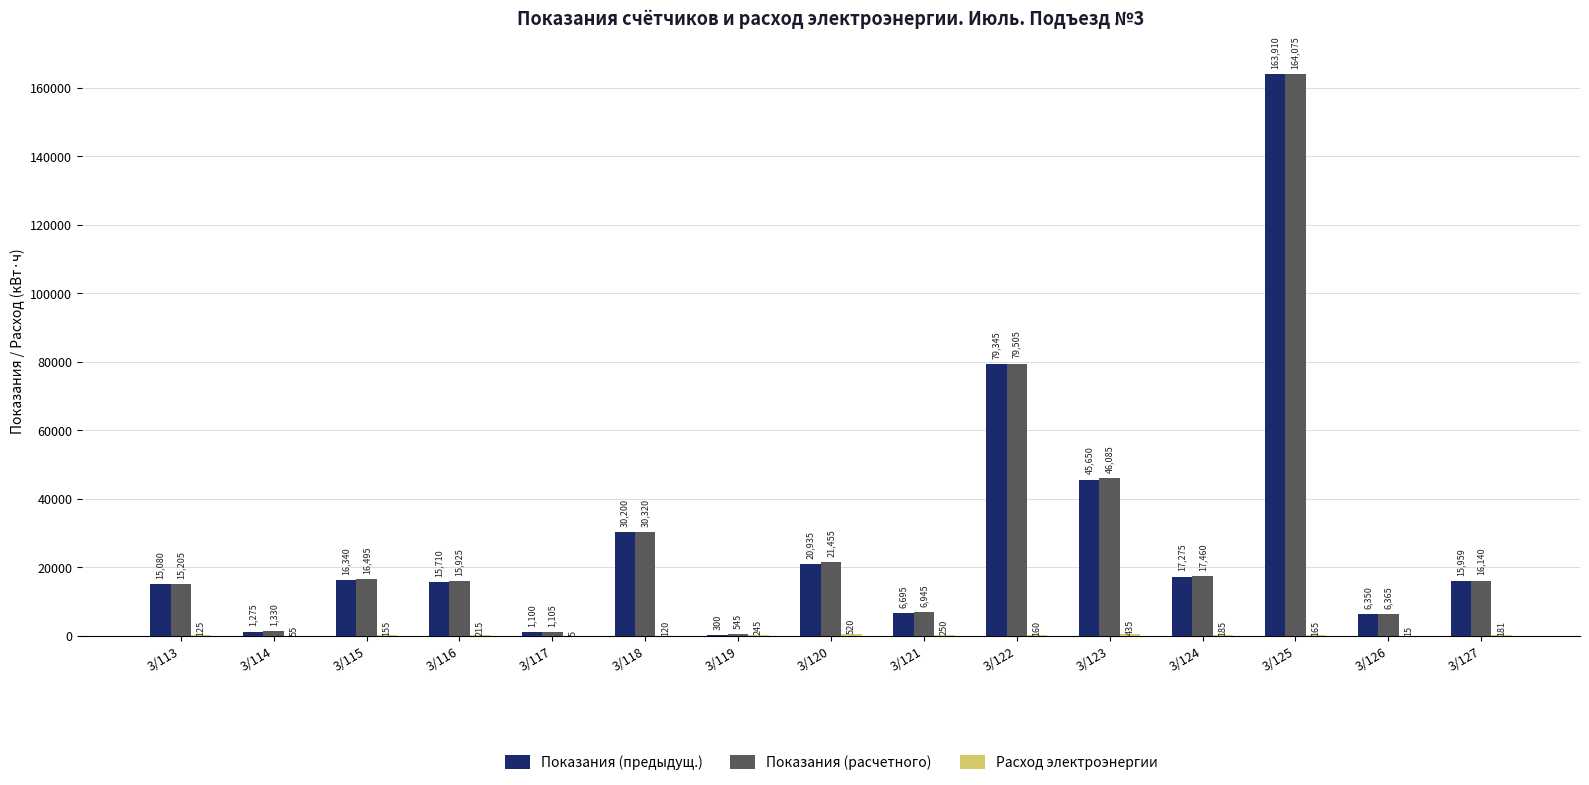

What is the highest value of the Показания (предыдущ.) series?

163910